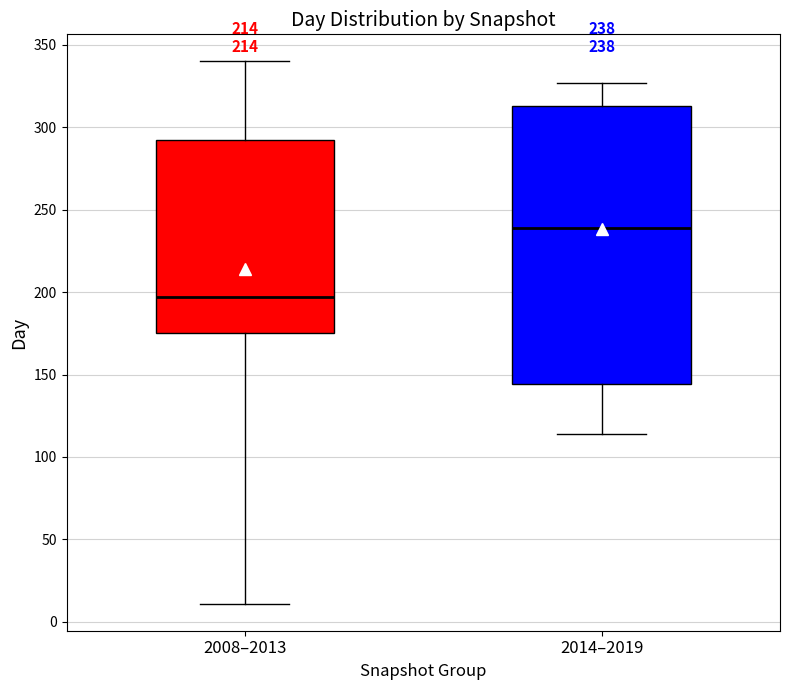

Which box is the tallest, from its lower edge to its upper edge?

2014–2019